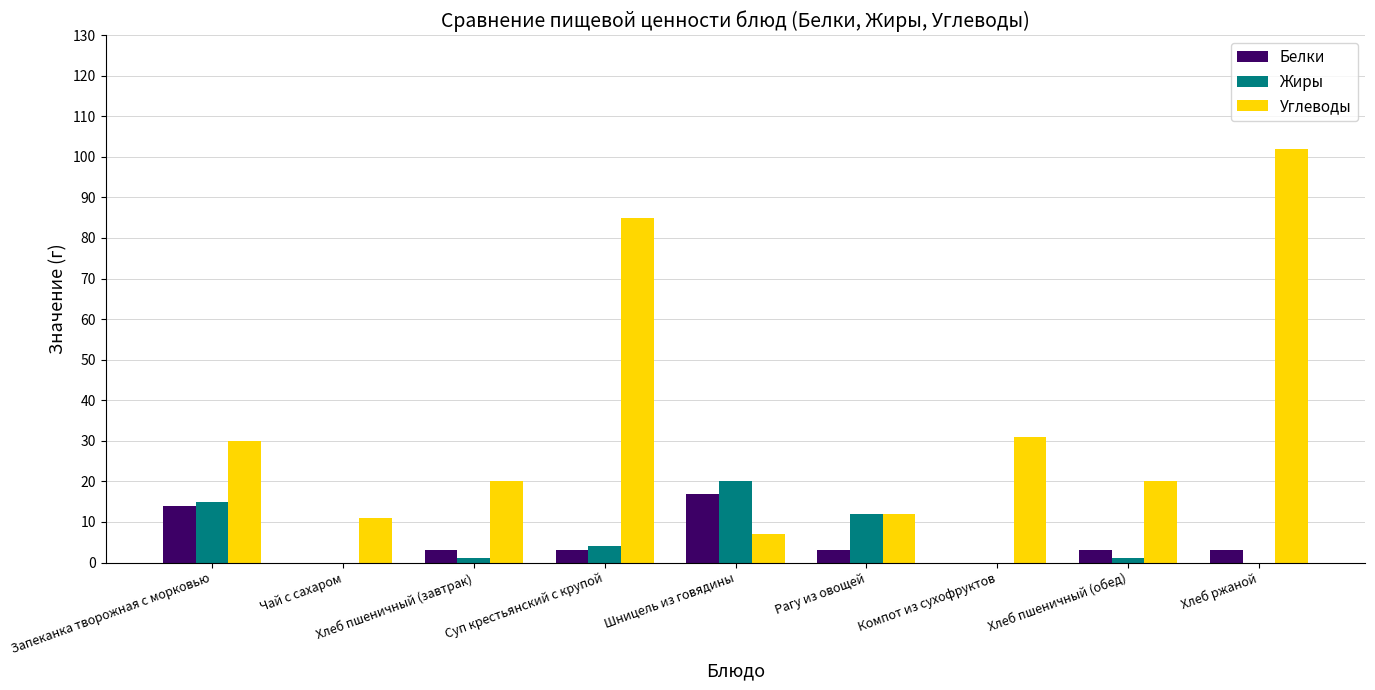

Which series has the largest total across all categories?

Углеводы